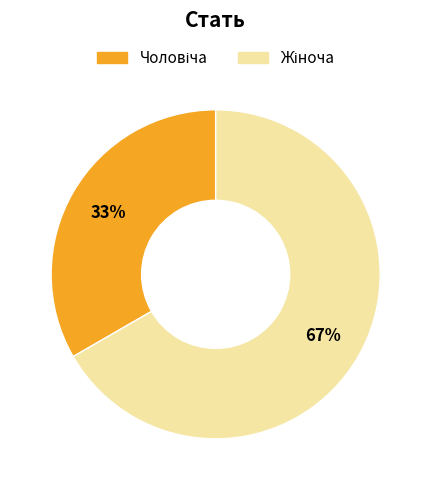

Is there a majority slice in this chart?

Yes